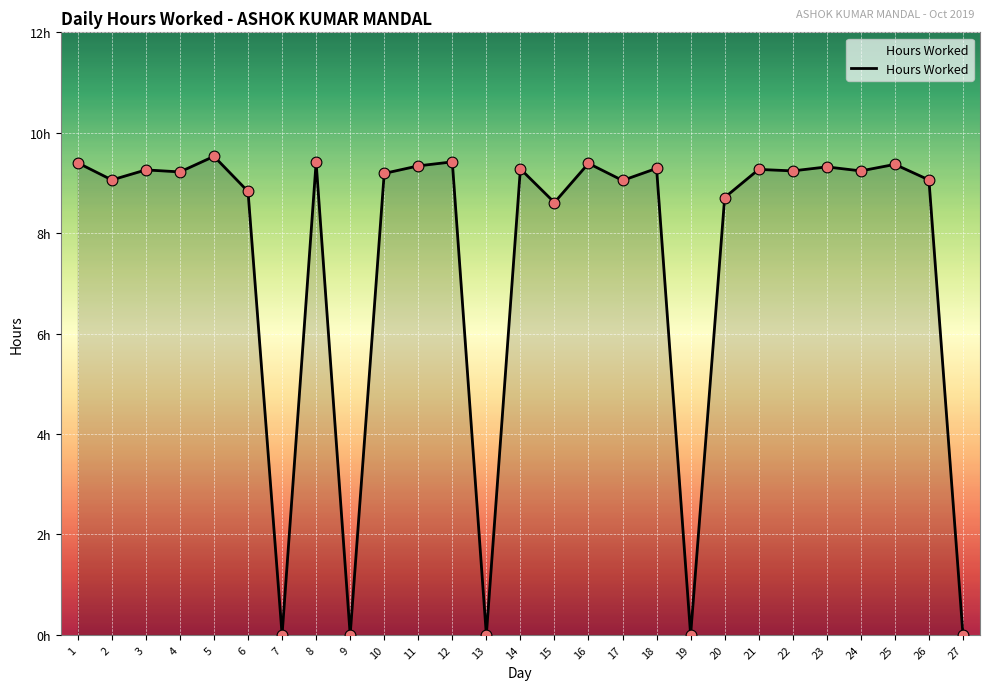

Is this an area chart (filled region under the line)?

Yes